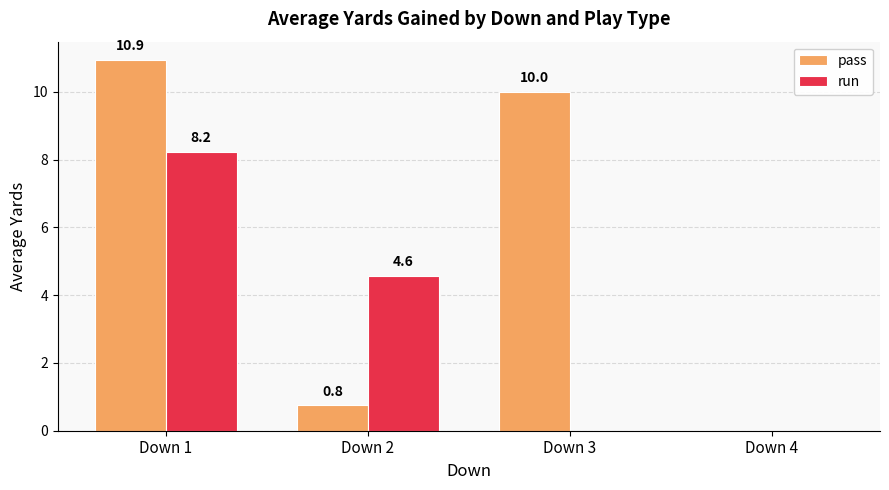

At which category does the chart reach its peak across all series?

Down 1